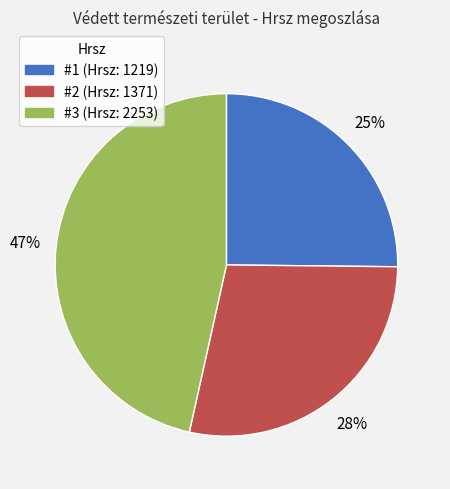

Is there a majority slice in this chart?

No